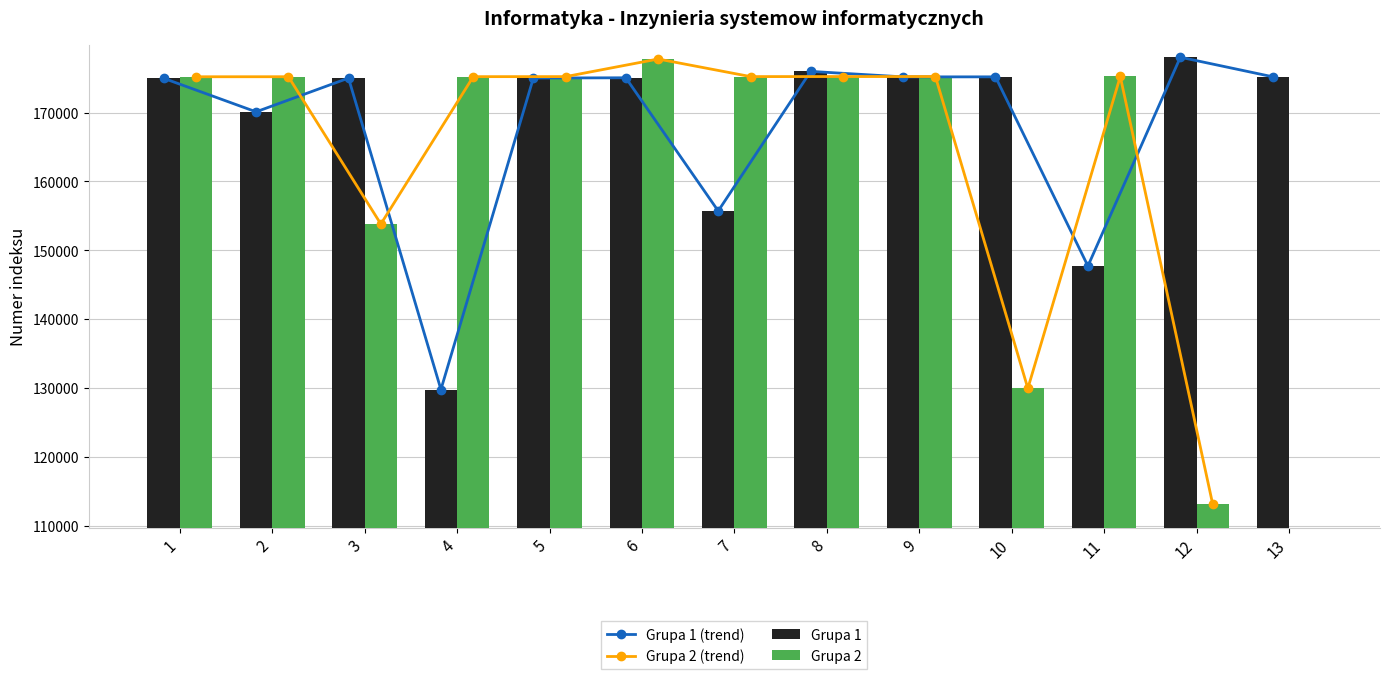

What value does the Grupa 1 series have at 11?

147711.0